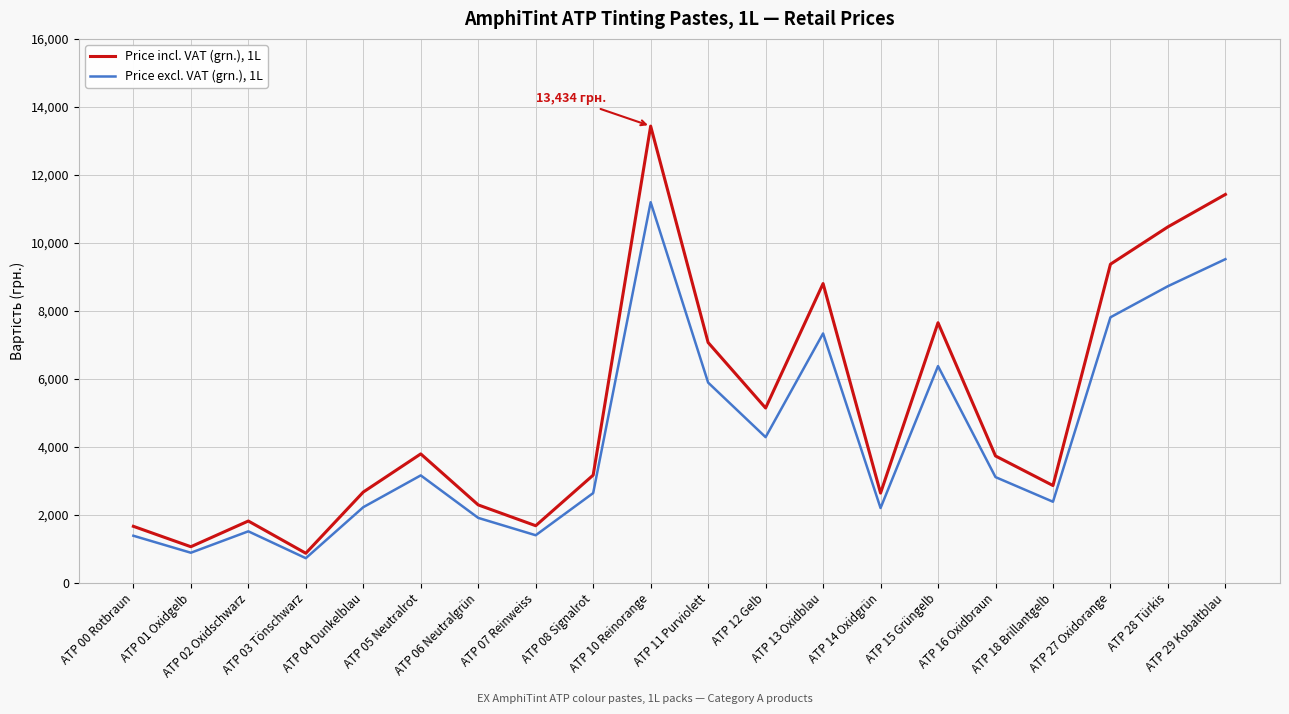

What is the sum of the Price excl. VAT (grn.), 1L values at ATP 14 Oxidgrün and ATP 10 Reinorange?

13395